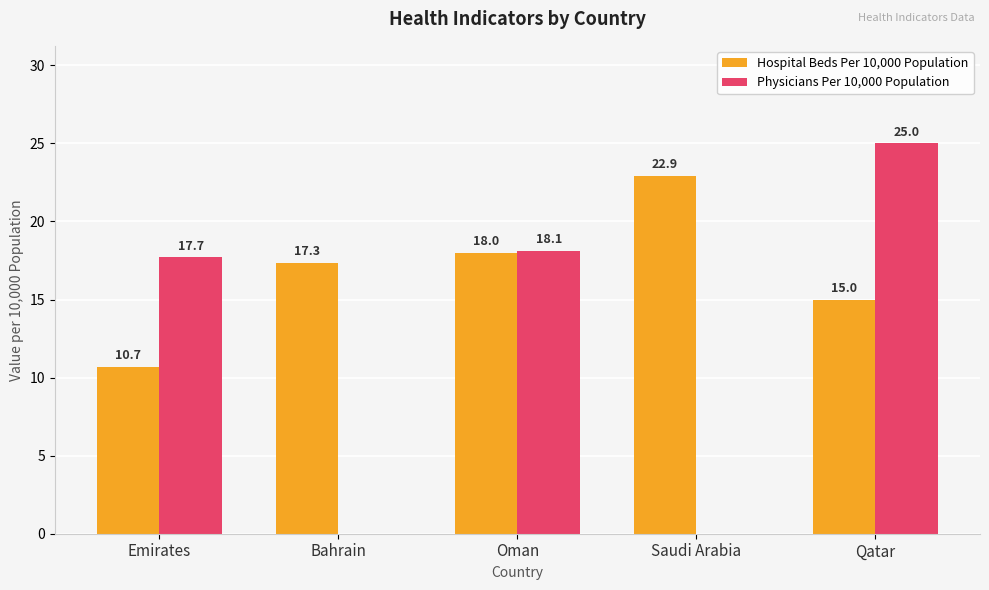

At which category does the chart reach its peak across all series?

Qatar